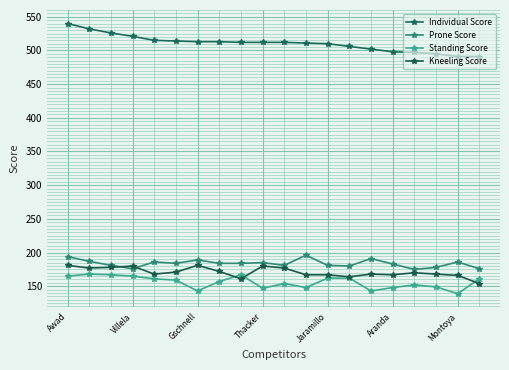

At which label is Standing Score closest to 153?

10